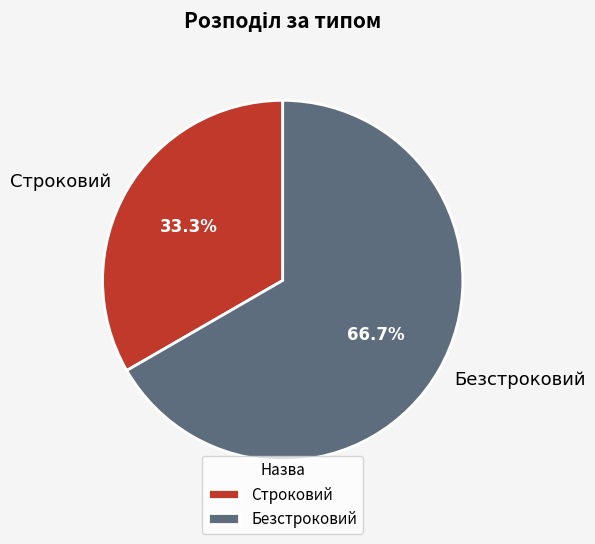

How many slices are in this pie chart?

2